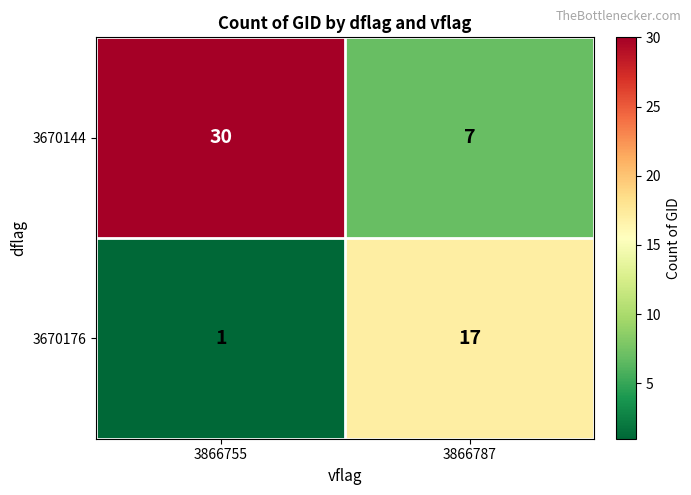

What is the minimum value shown in the chart?

1